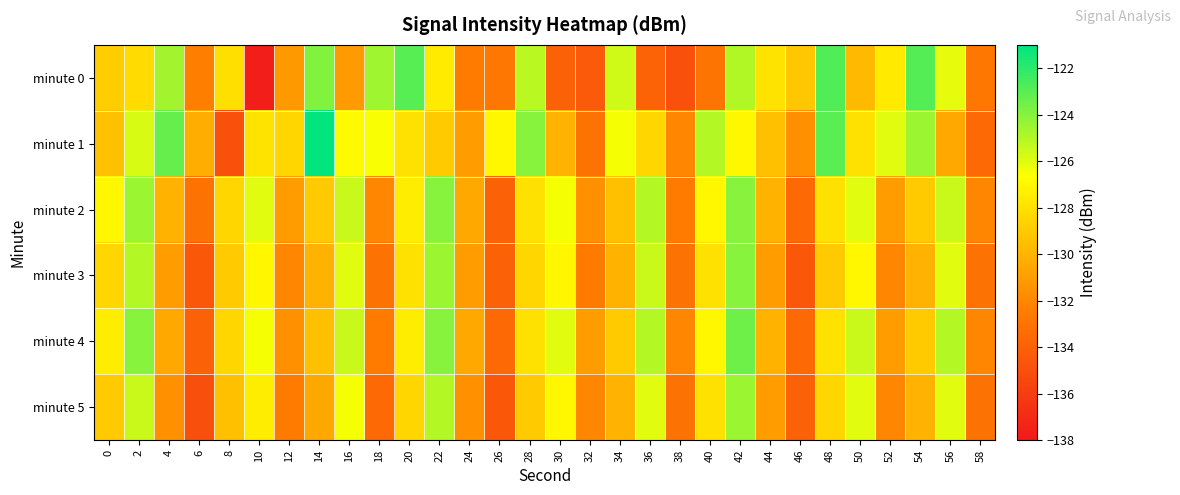

At which category is the sum across all series the highest?

42